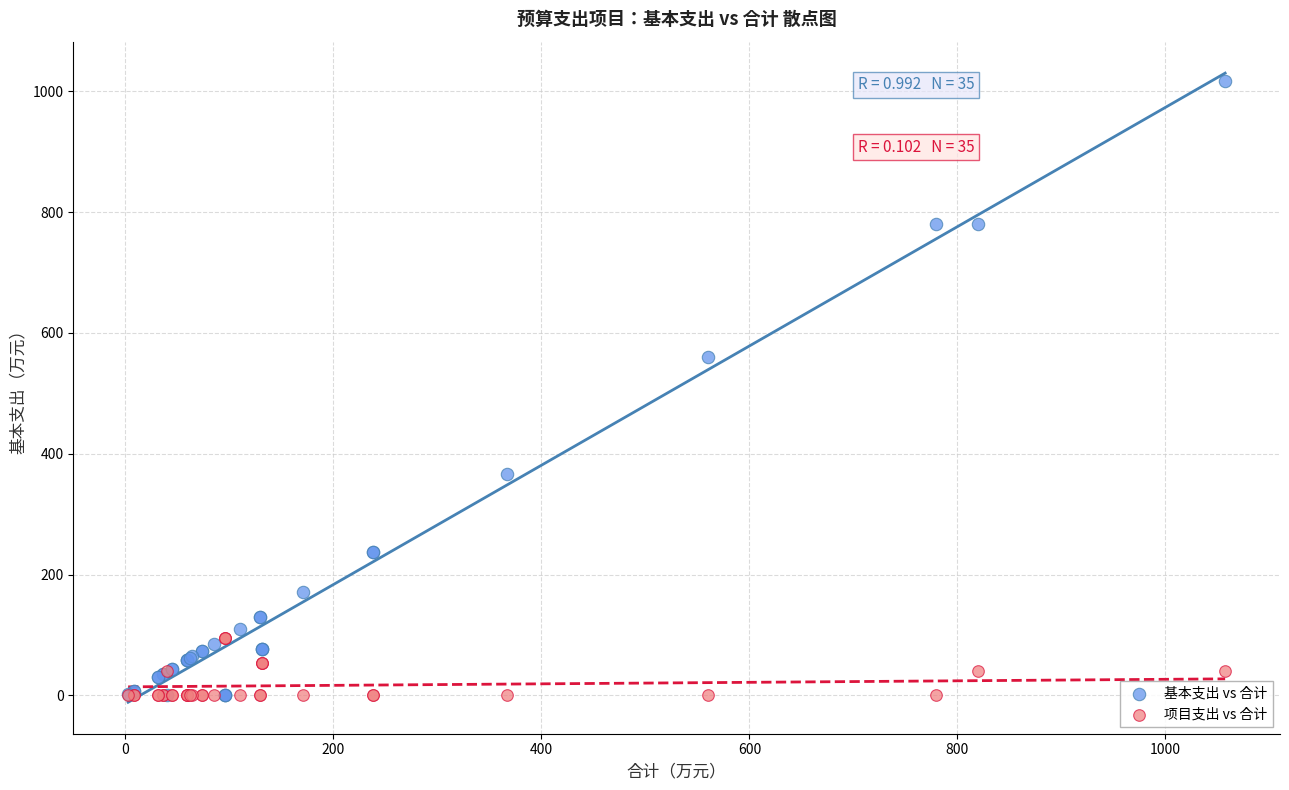

Which series reaches the maximum Y coordinate?

基本支出 vs 合计